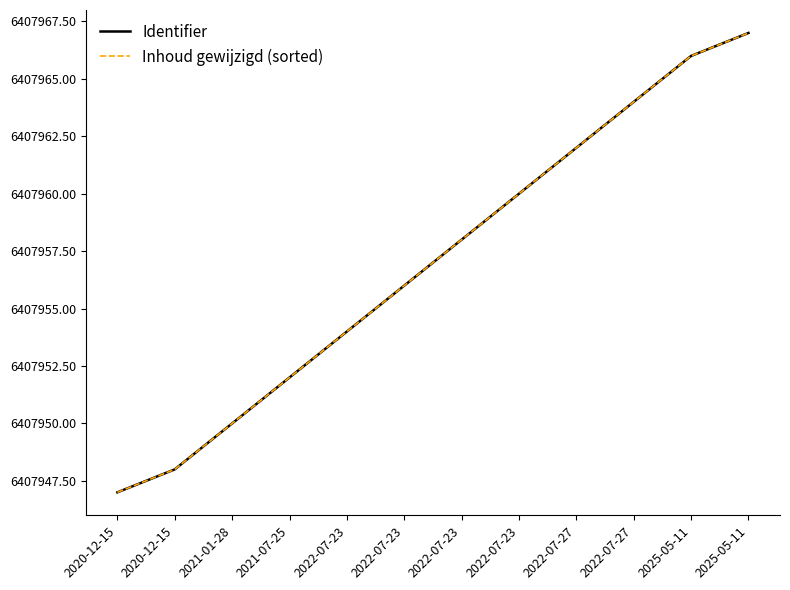

Reading left to right, transcribe all the data shown in this chart.

Identifier: 6407947	6407948	6407950	6407952	6407954	6407956	6407958	6407960	6407962	6407964	6407966	6407967
Inhoud gewijzigd (sorted): 6407947	6407948	6407950	6407952	6407954	6407956	6407958	6407960	6407962	6407964	6407966	6407967